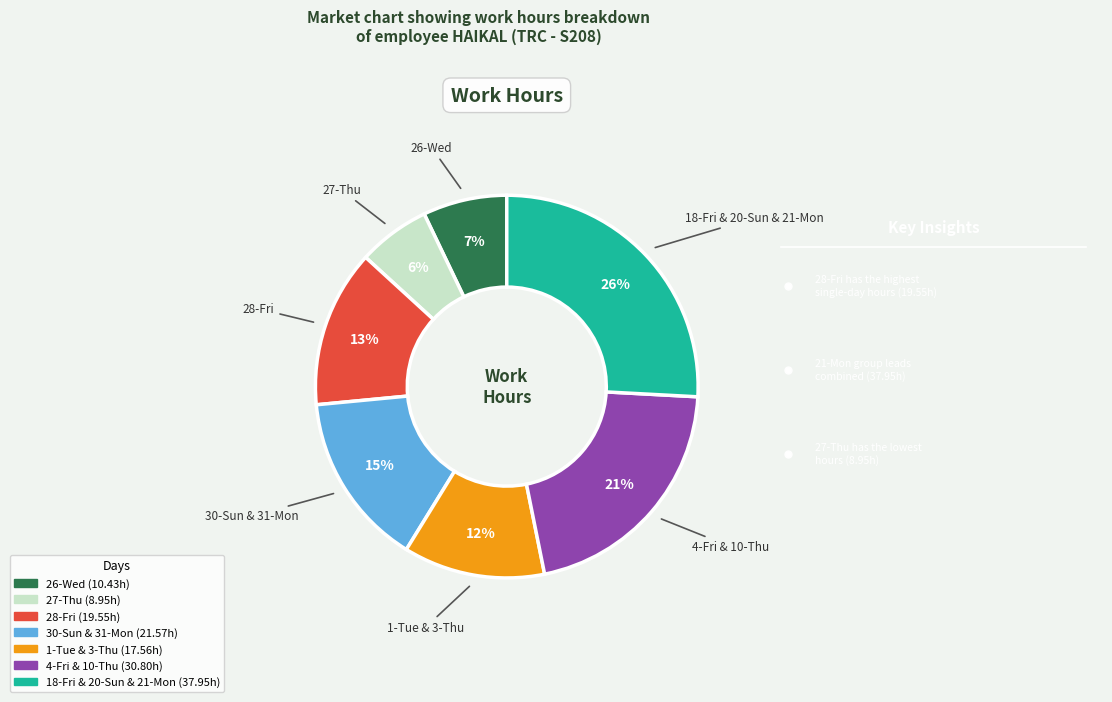

Is there any slice that represents more than half of the pie?

No